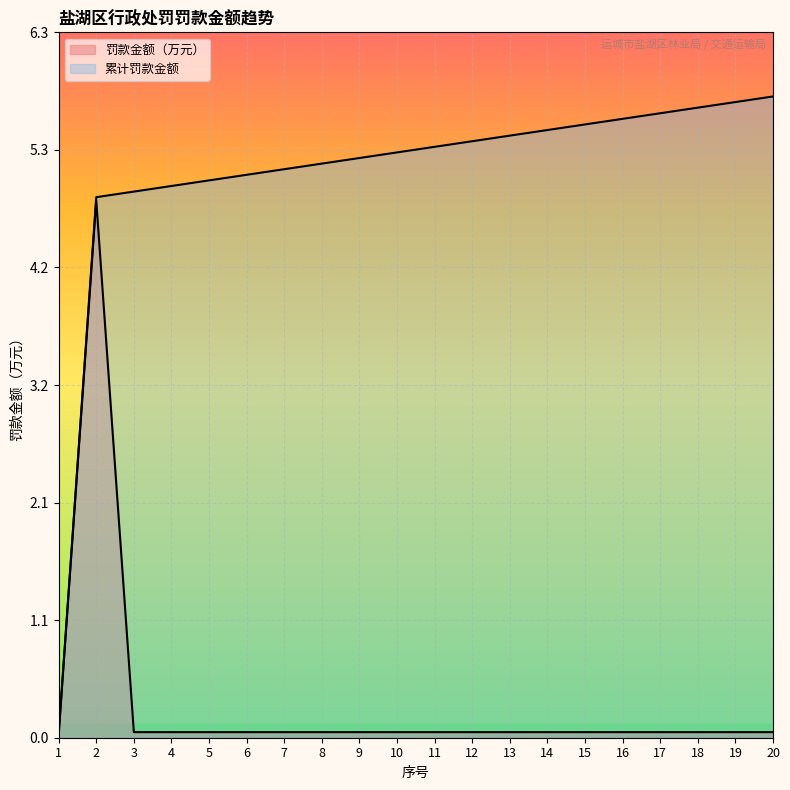

Rank the series at 17 from highest to lowest value.

累计罚款金额, 罚款金额（万元）